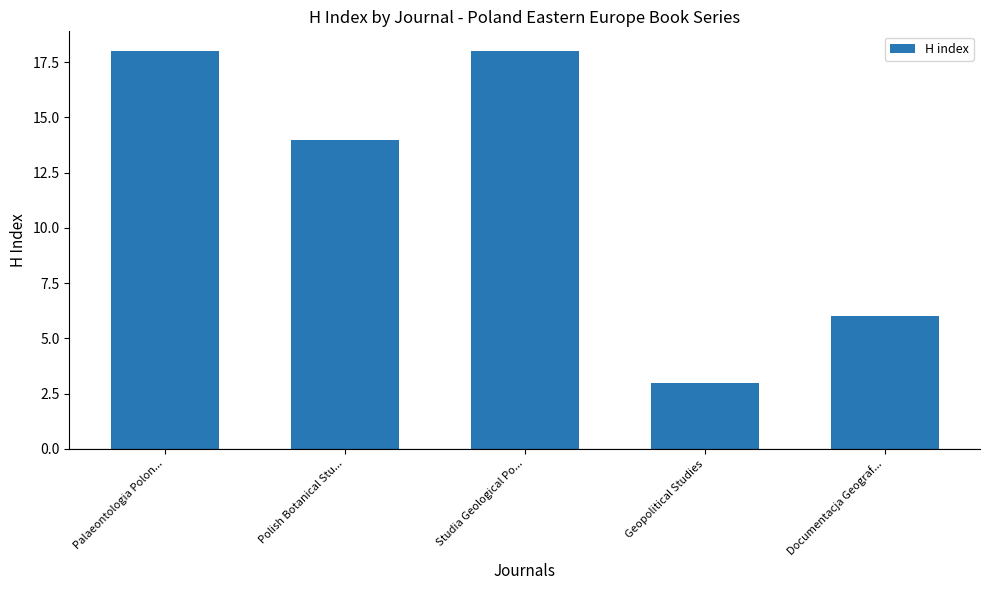

What is the change in value from Palaeontologia Polon... to Polish Botanical Stu...?

-4